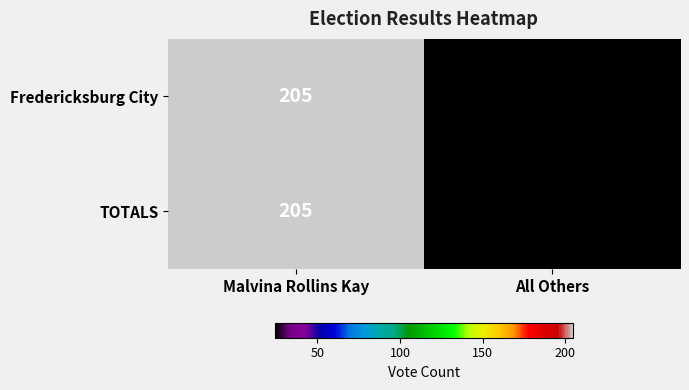

What is the sum of all TOTALS values?

229